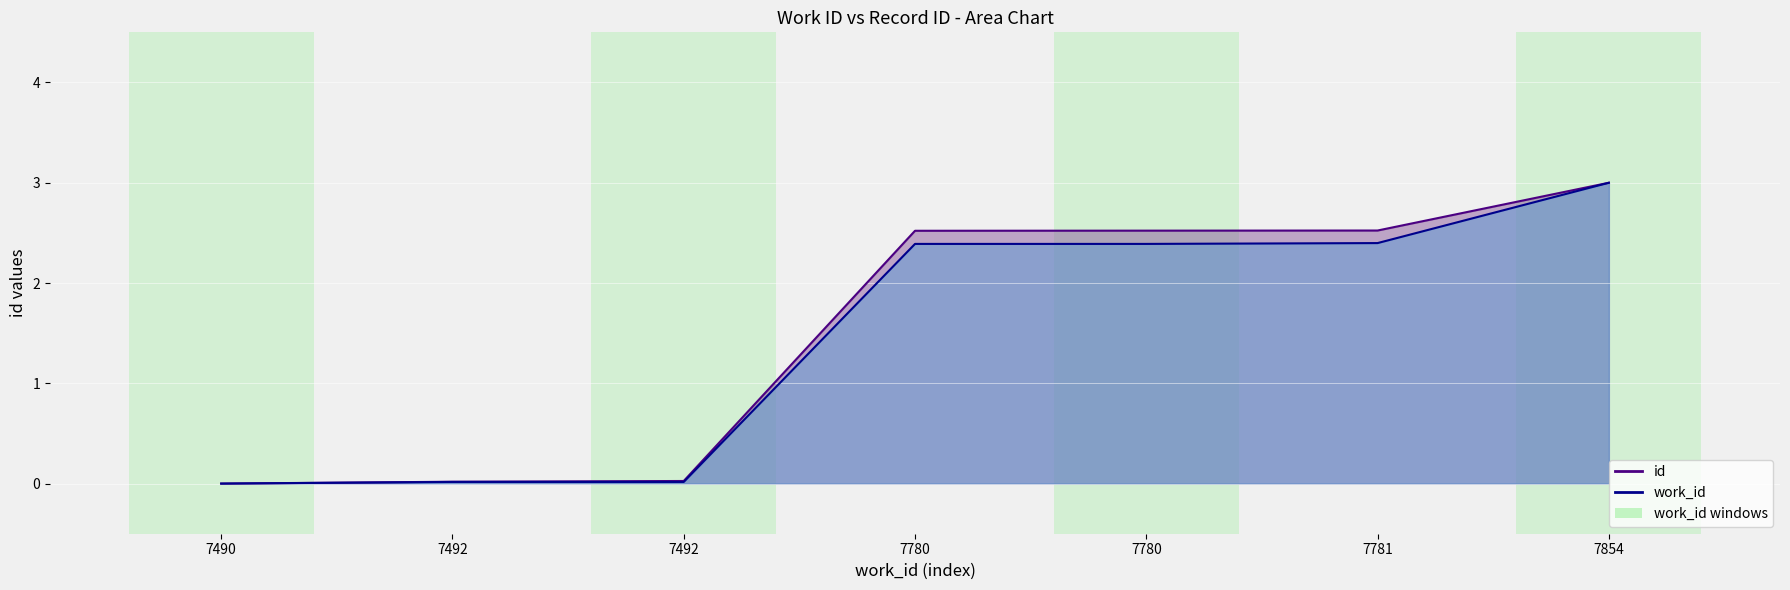

At which label does id reach its peak?

7854